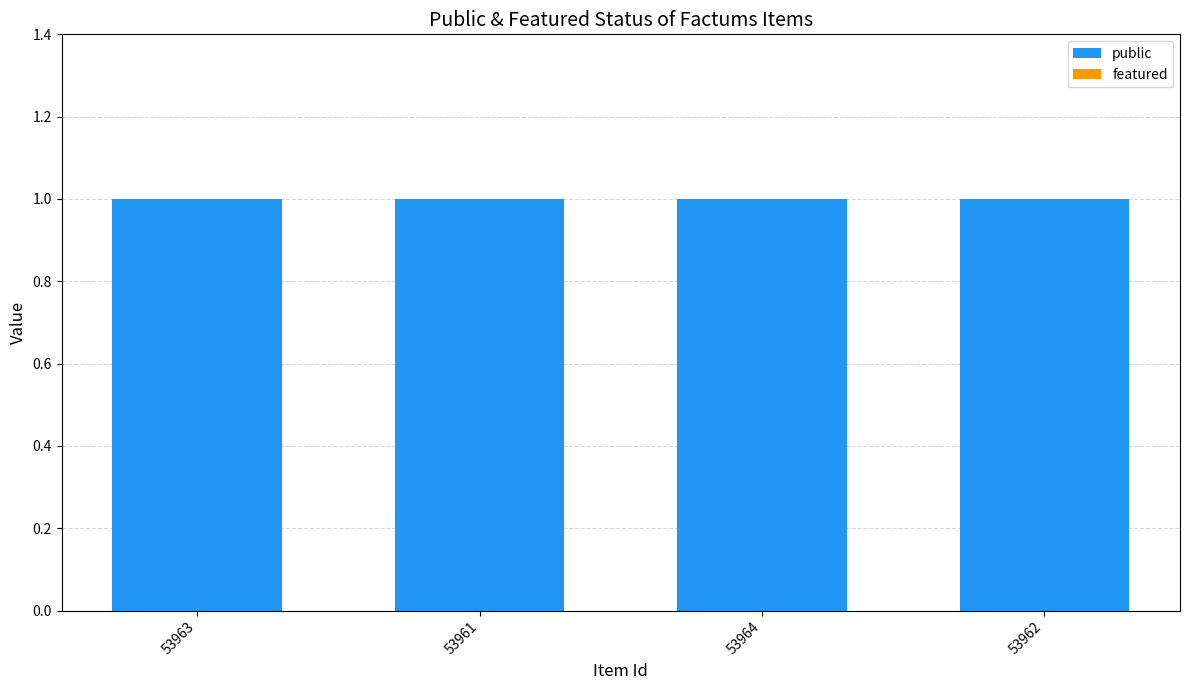

List the series in order of their overall mean, lowest first.

featured, public